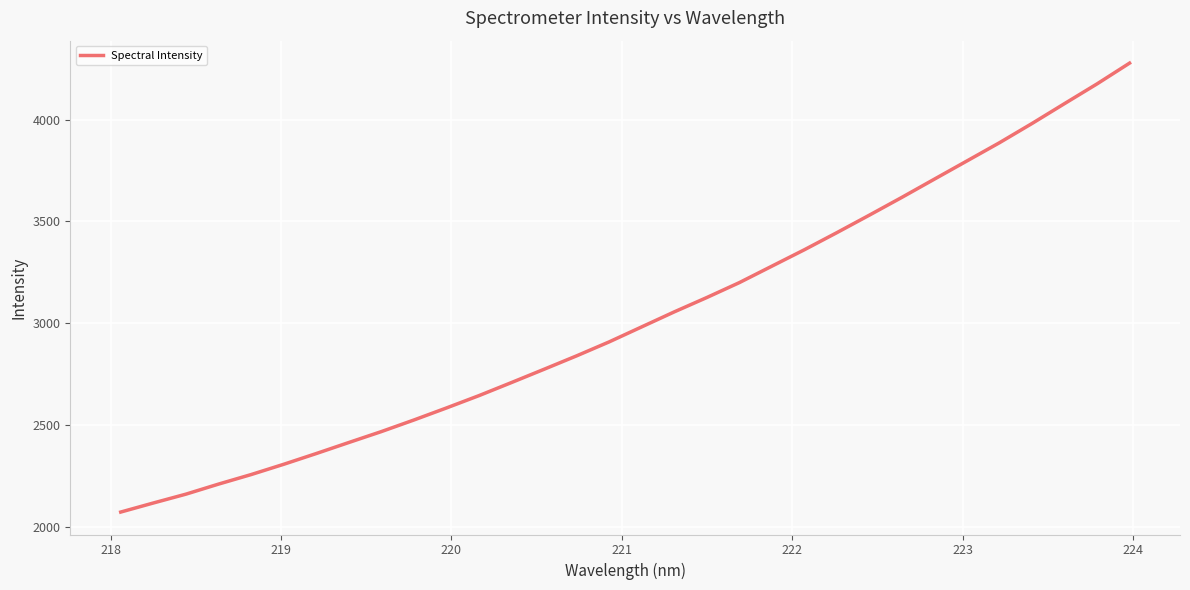

What is the difference between the maximum and minimum values?

2203.7